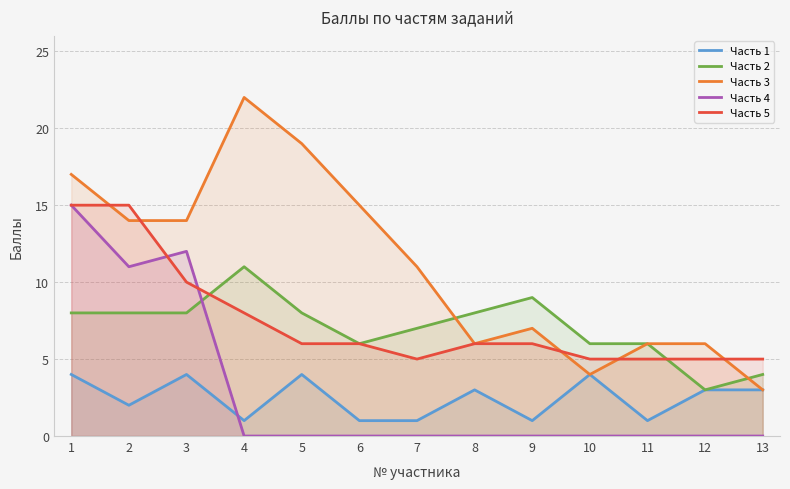

Rank the series by their maximum value, from lowest to highest.

Часть 1, Часть 2, Часть 4, Часть 5, Часть 3